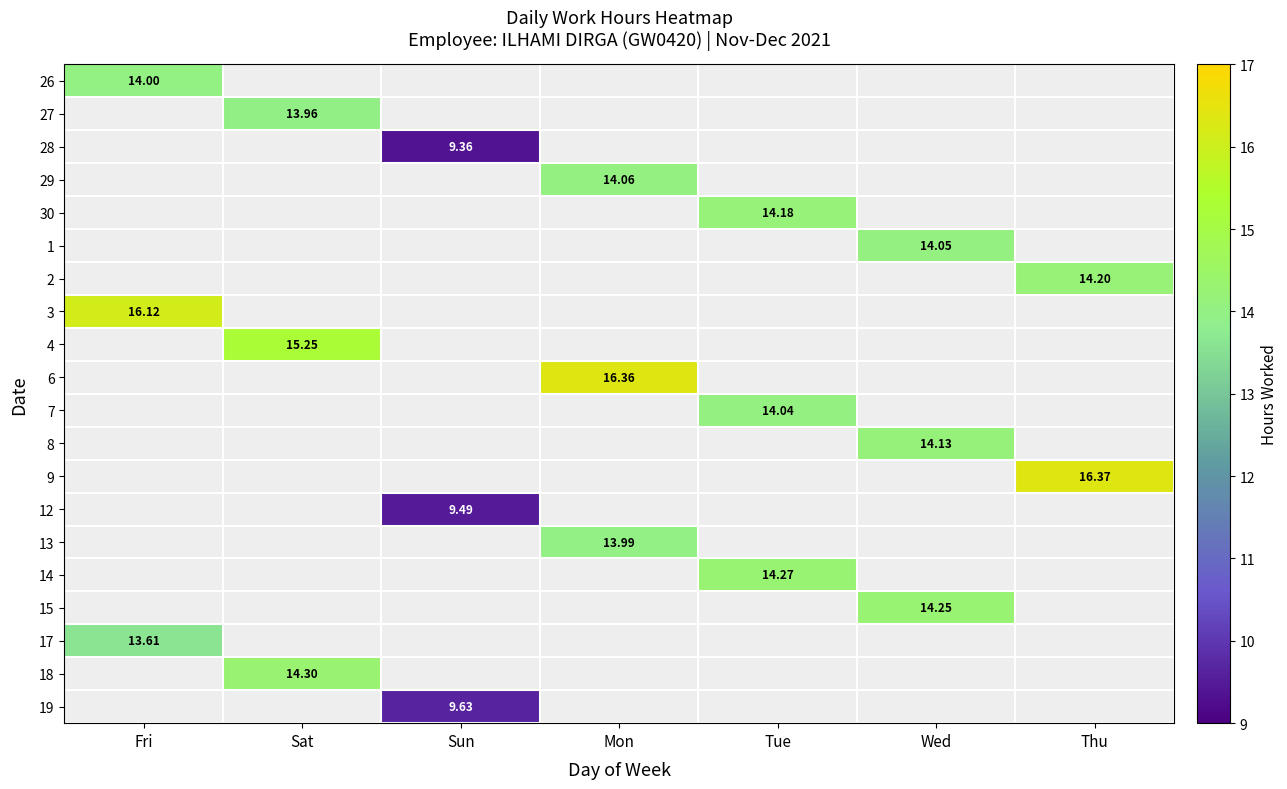

At how many categories does at least one series exceed 16?

3